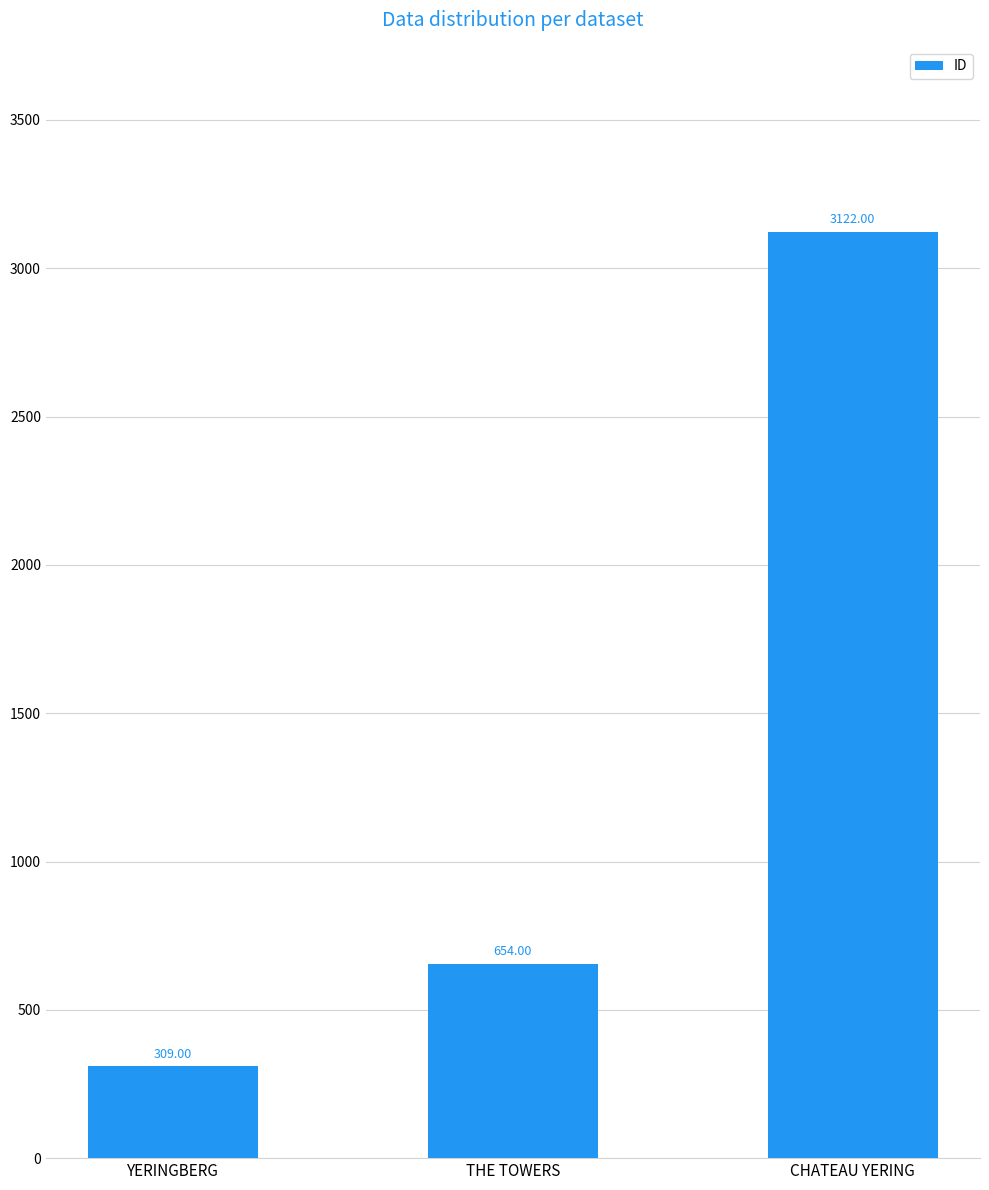

What is the label of the 2nd bar from the right?

THE TOWERS